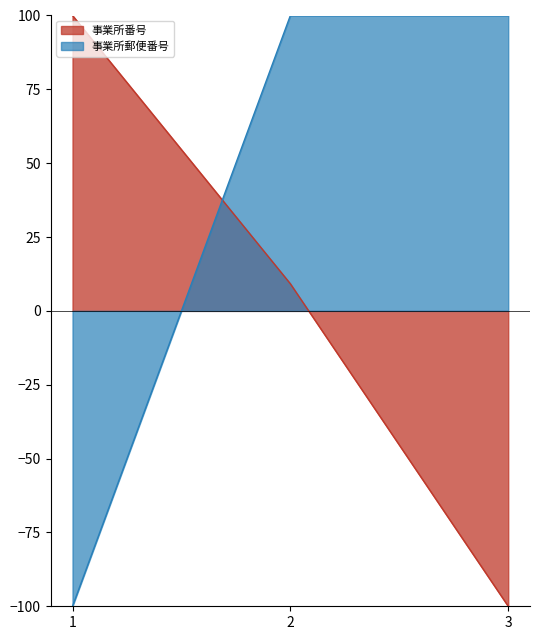

What is the lowest value of the 事業所番号 series?

-100.0